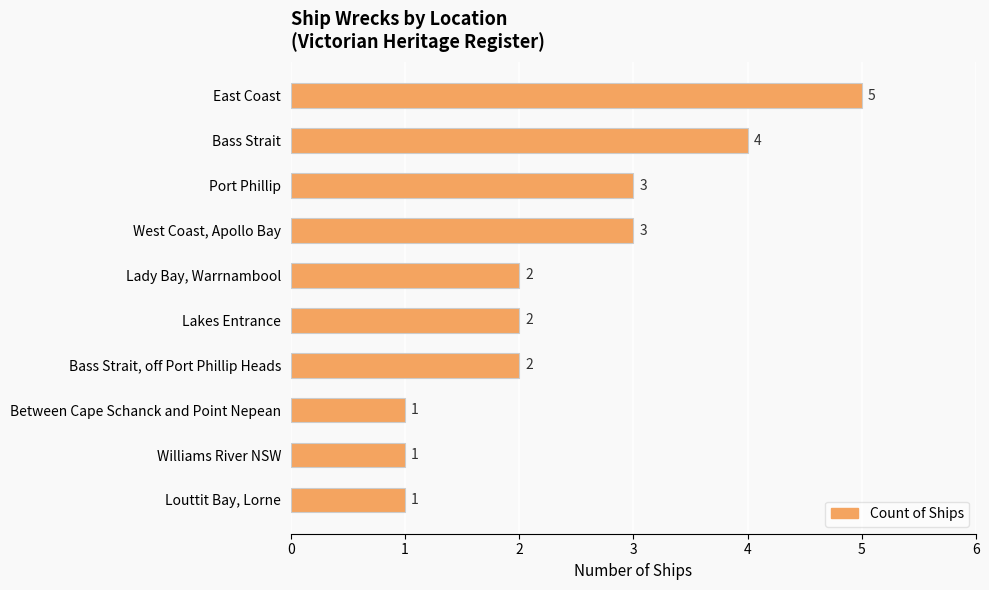

What position from the top is East Coast?

1